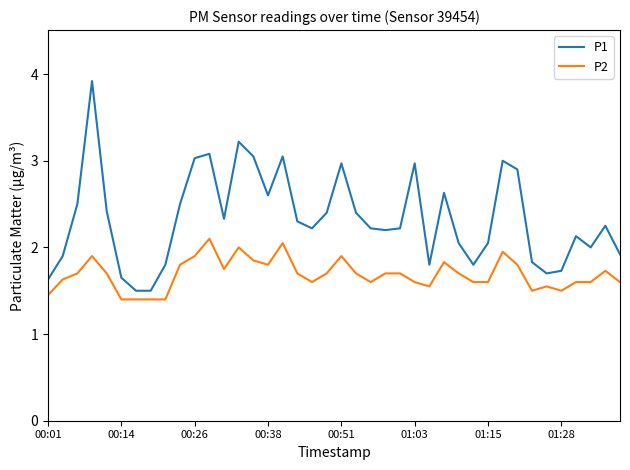

List the series in order of their peak value, highest first.

P1, P2